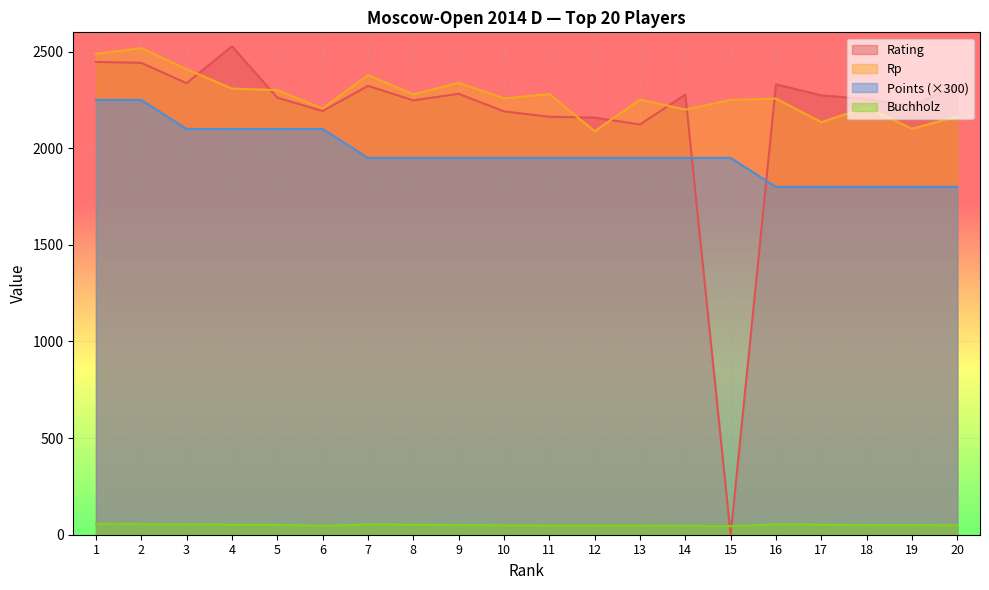

At which category does Rp reach its first local valley?

6